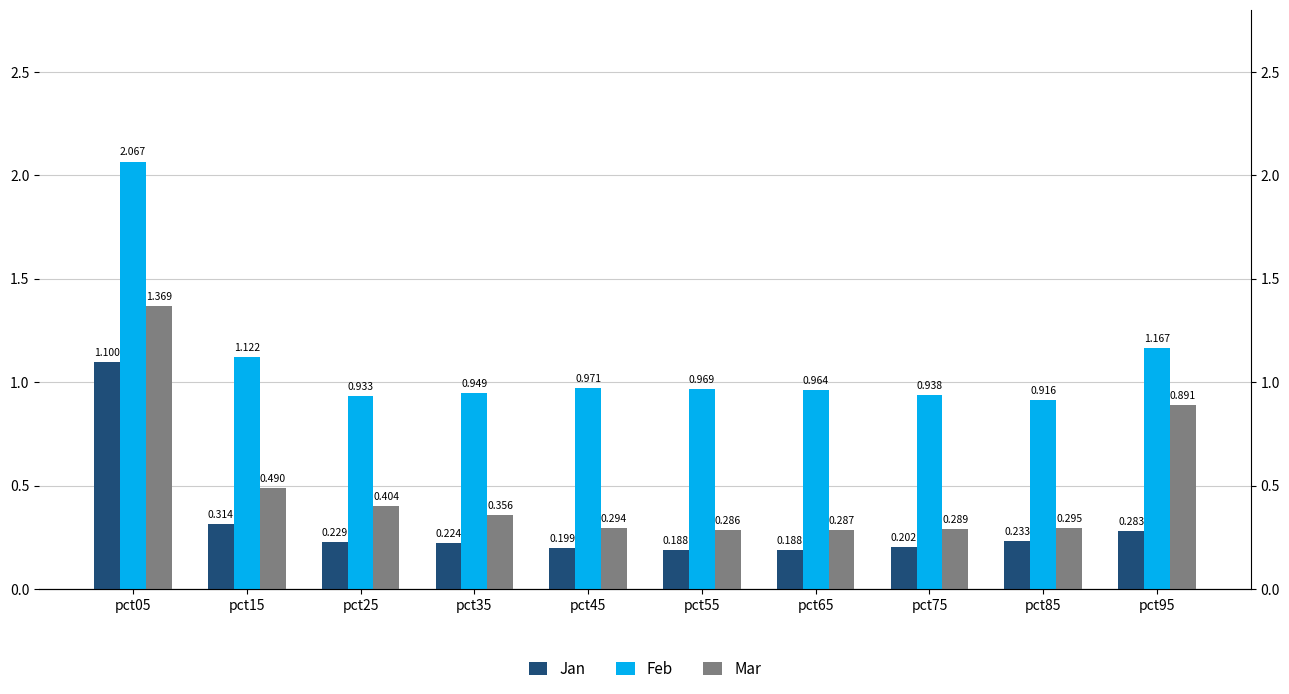

At which category is the sum across all series the highest?

pct05